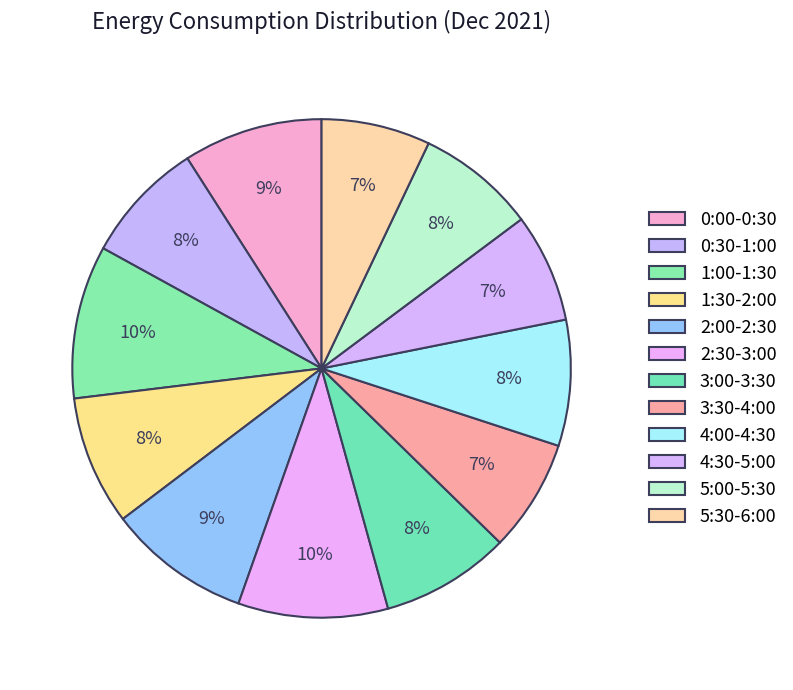

True or false: 5:30-6:00 accounts for 7% of the total.

True